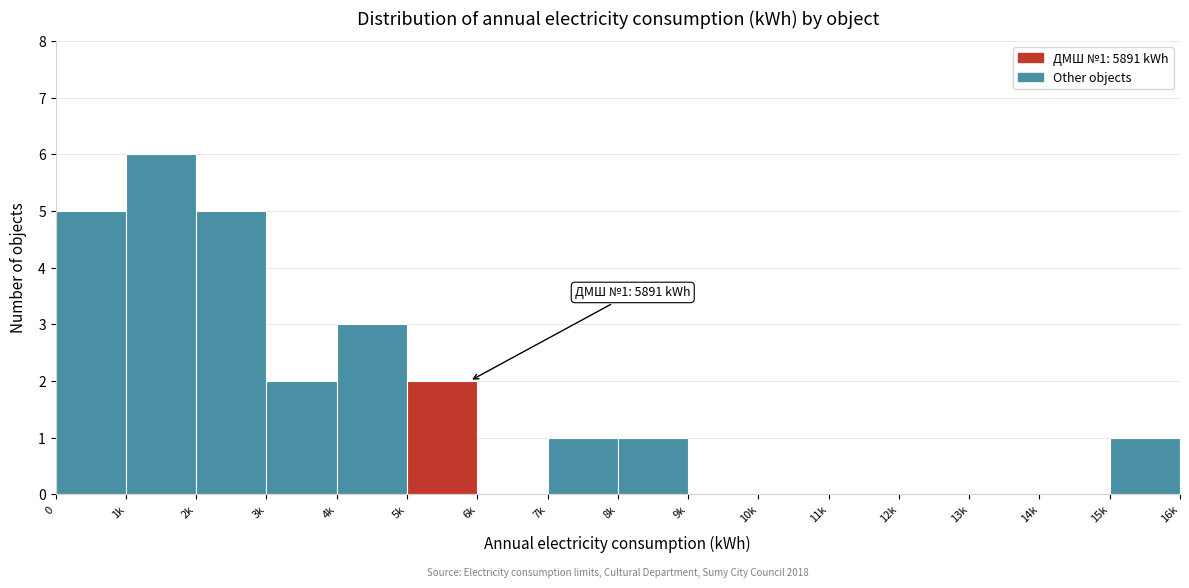

Reading left to right, extract all data points from this chart.

0=5	1k=6	2k=5	3k=2	4k=3	5k=2	6k=0	7k=1	8k=1	9k=0	10k=0	11k=0	12k=0	13k=0	14k=0	15k=1